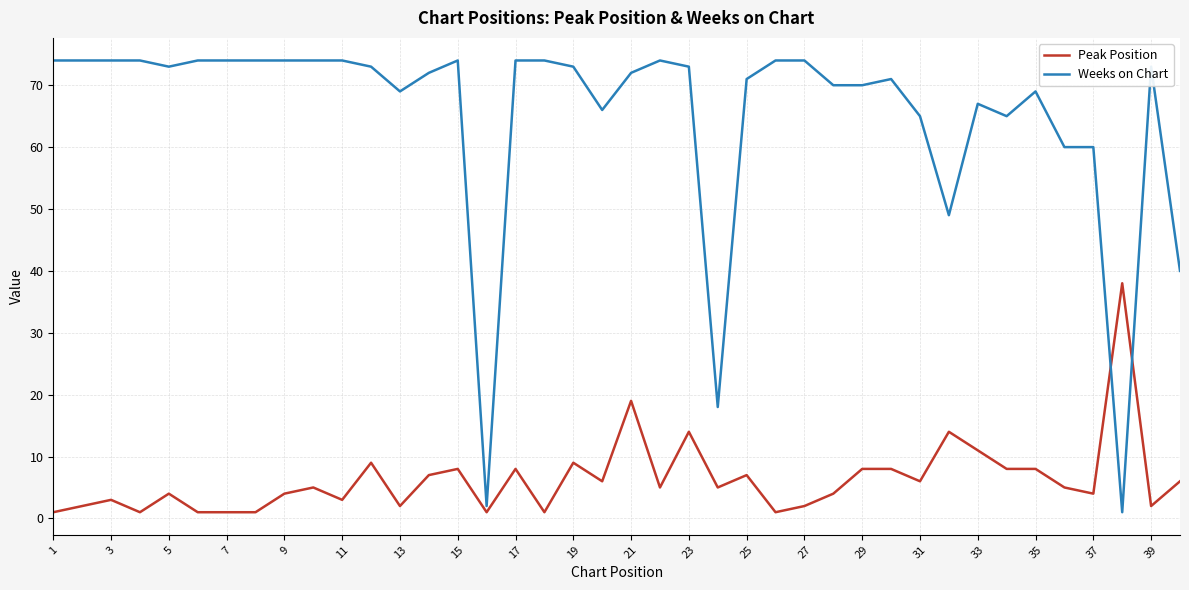

What is the difference between the maximum and minimum values in the Weeks on Chart series?

73